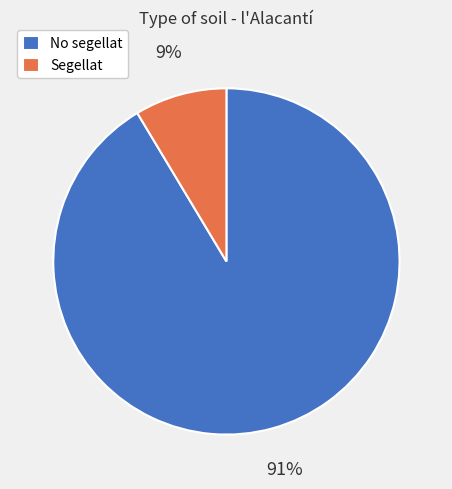

To the nearest percent, what is the average slice percentage?

50%